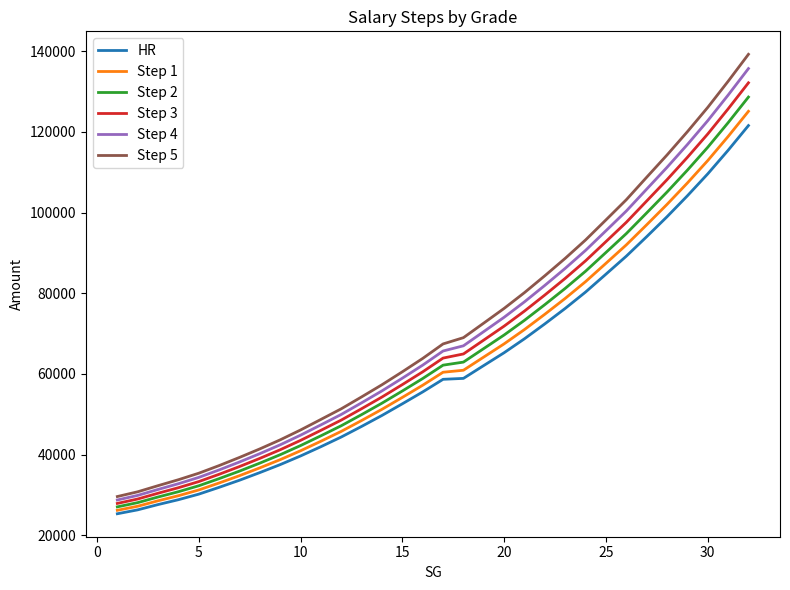

What is the maximum value shown in the chart?

139268